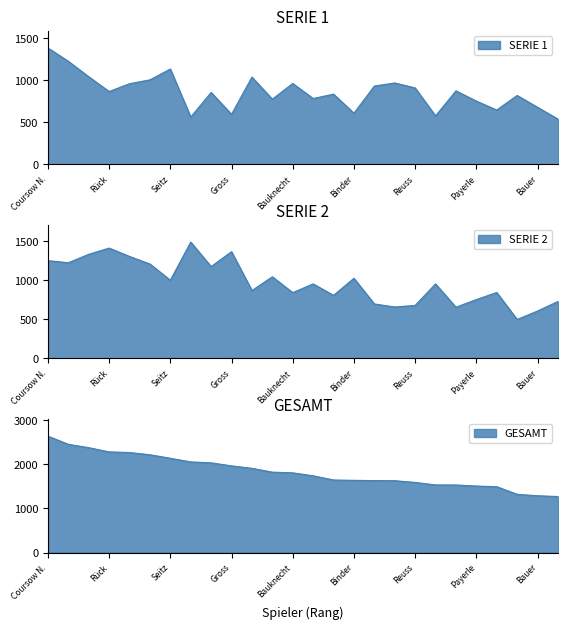

At Gross, list the series in order from smallest to largest.

SERIE 1, SERIE 2, GESAMT